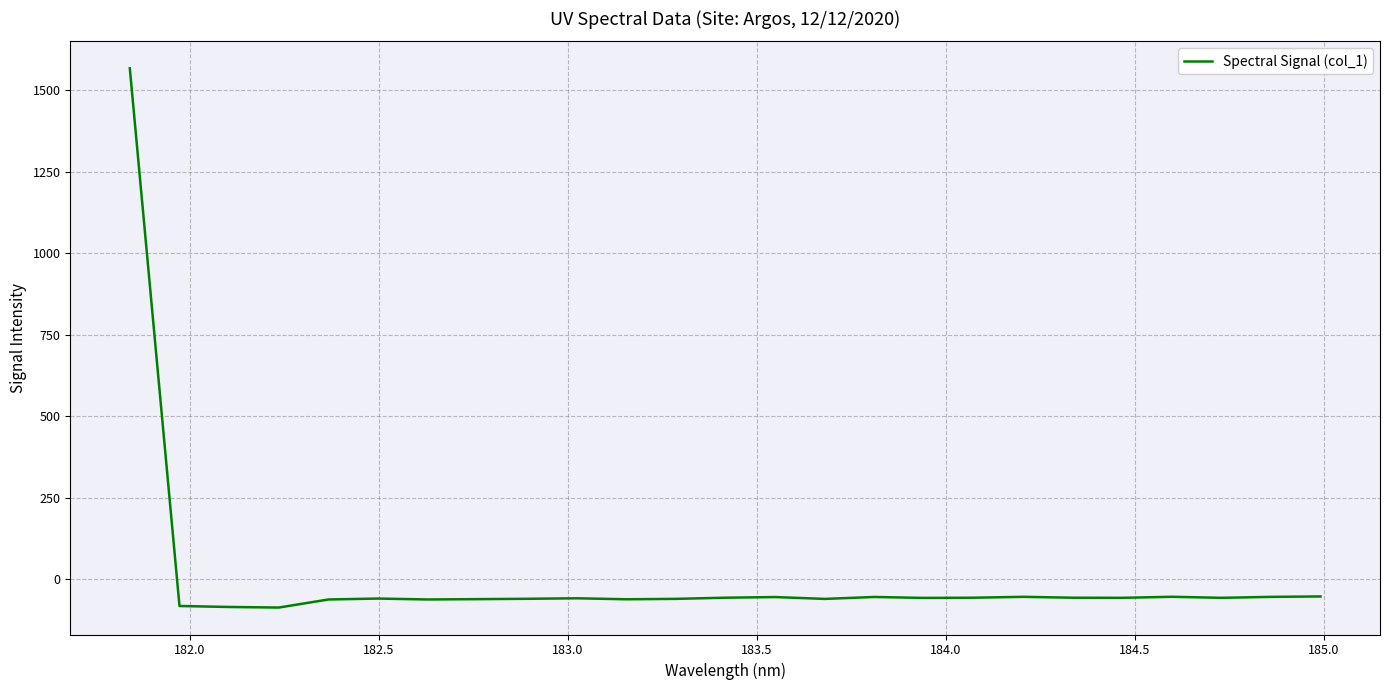

What is the greatest value displayed?

1567.8